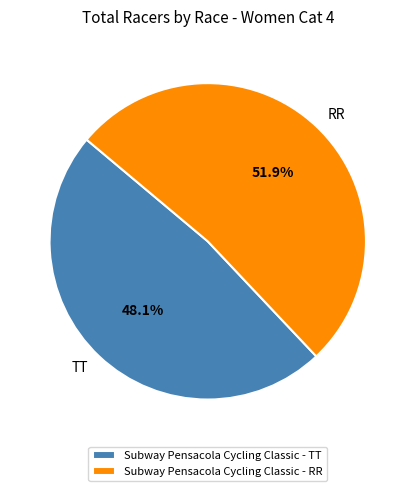

Is there a majority slice in this chart?

Yes